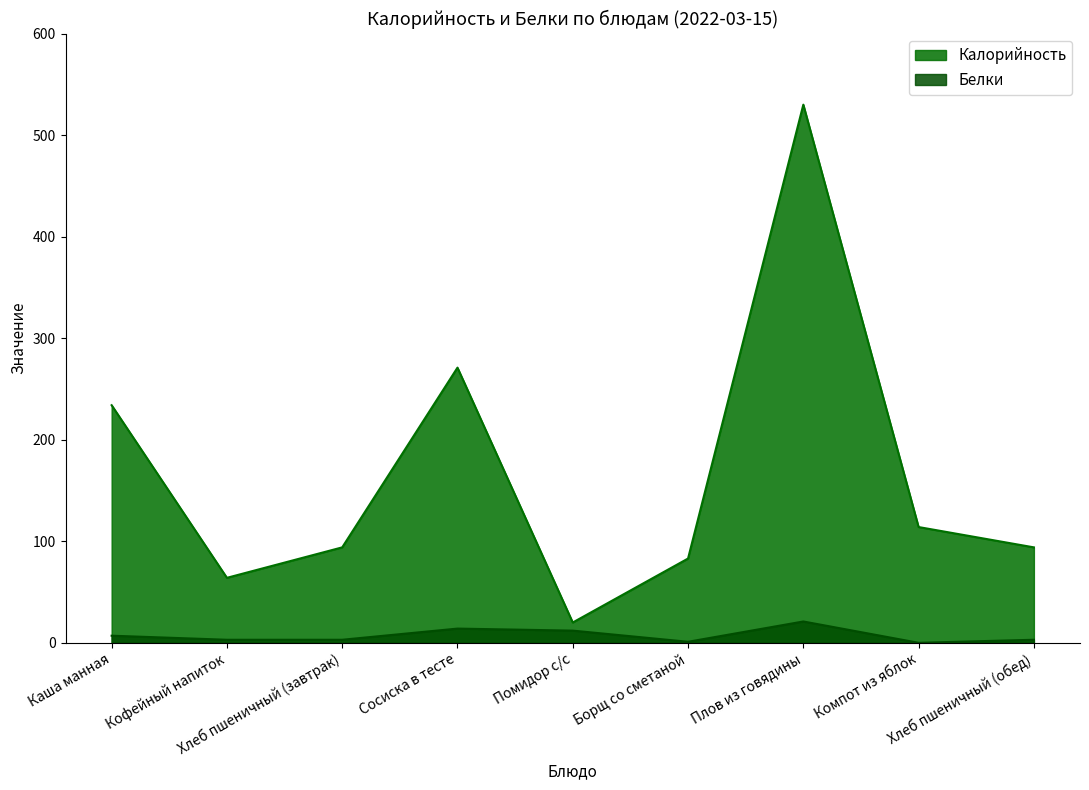

True or false: Калорийность has a value of 114 at Компот из яблок.

True